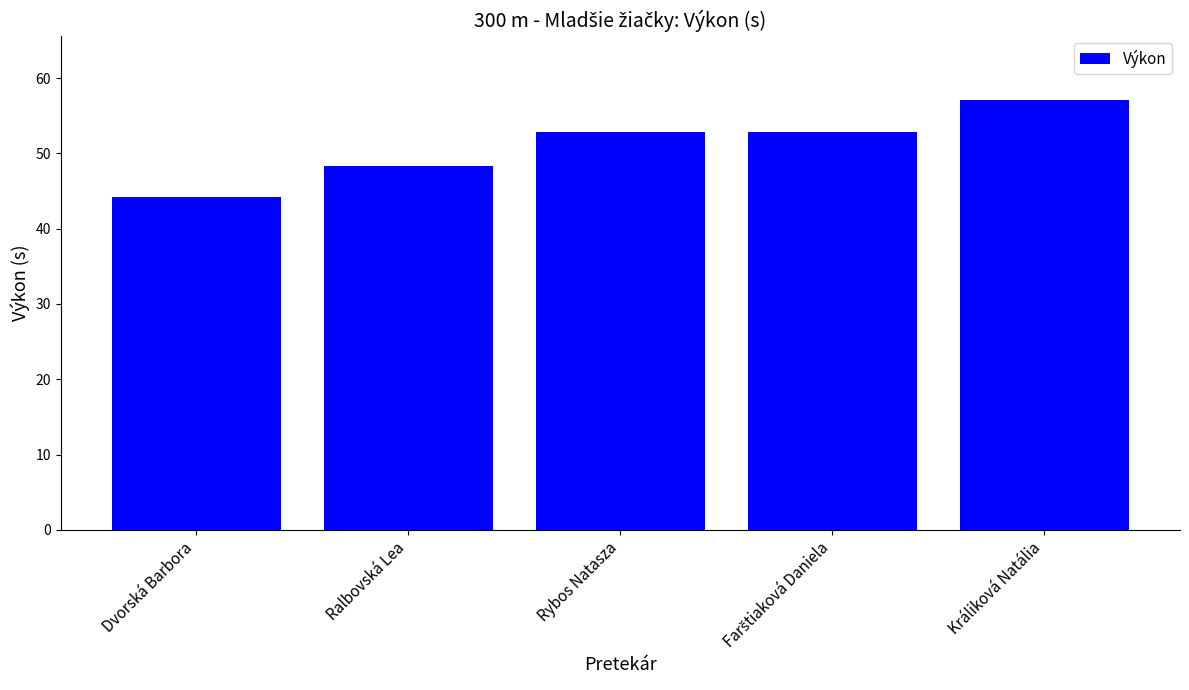

What is the value of the 3rd bar from the left?

52.8